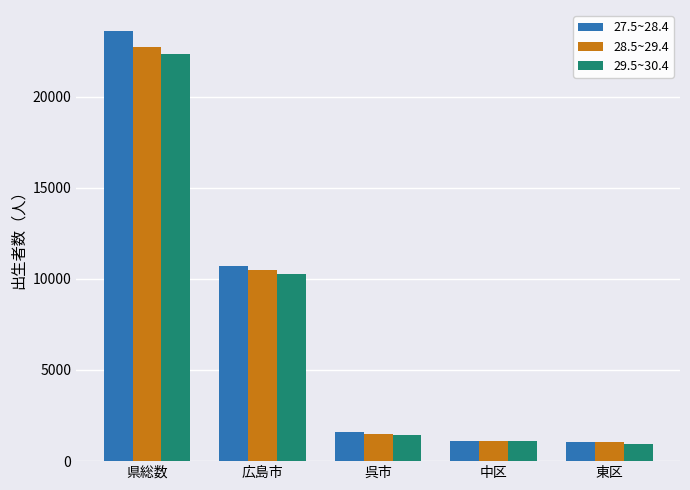

Is the value of 29.5~30.4 at 県総数 greater than the value of 28.5~29.4 at 中区?

Yes